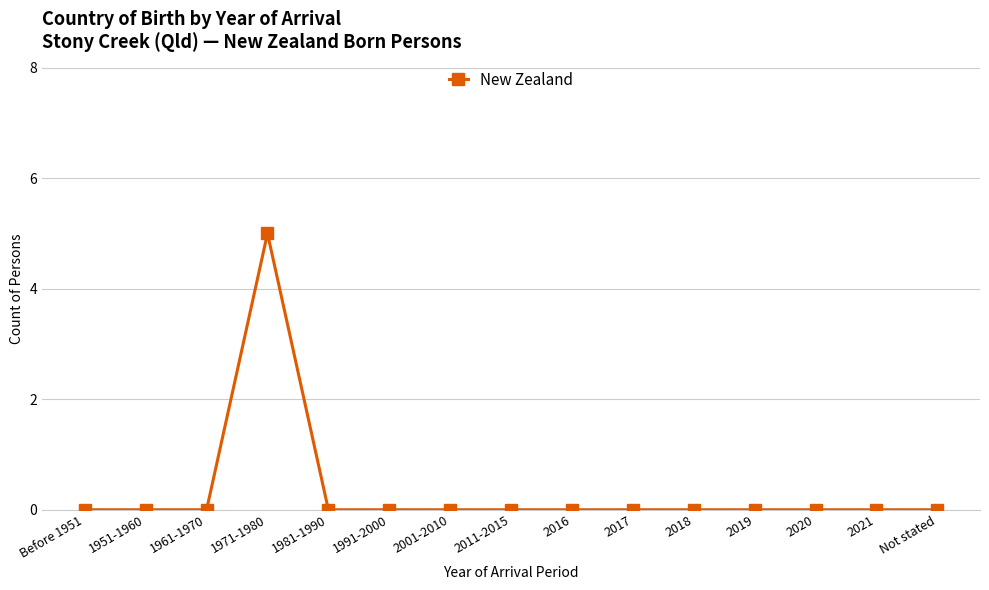

What is the sum of all values?

5